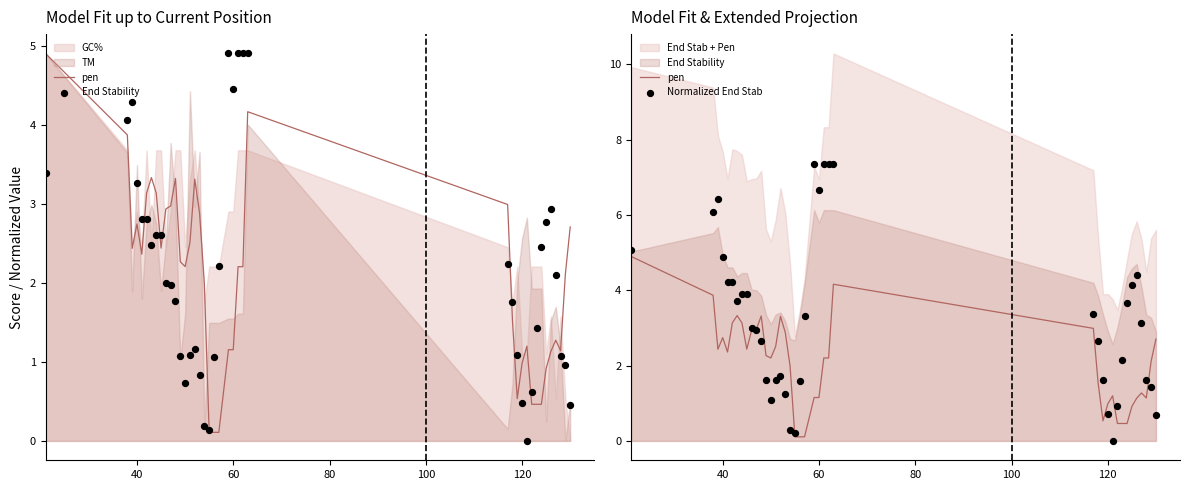

Which series has the largest total across all categories?

Normalized End Stab